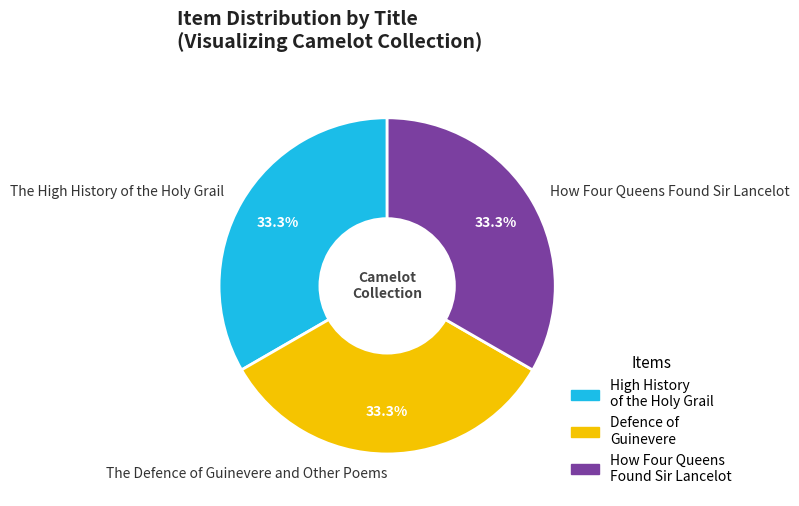

True or false: How Four Queens Found Sir Lancelot accounts for 27% of the total.

False